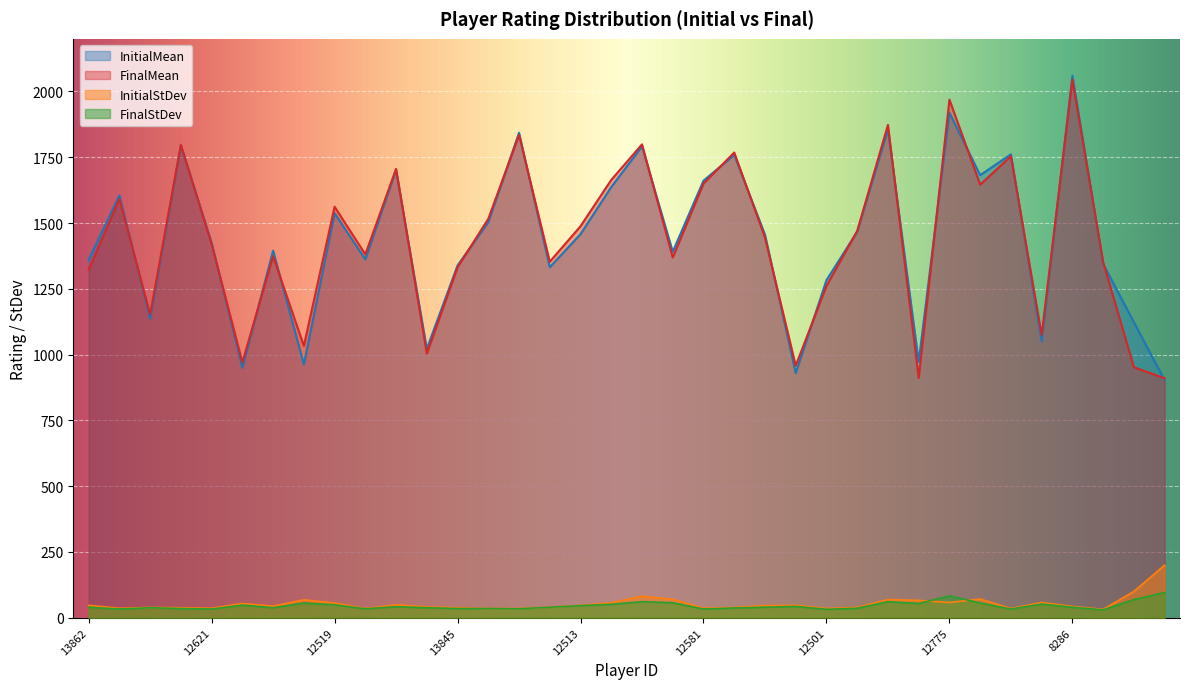

Between 12489 and 13374, which is larger?

13374